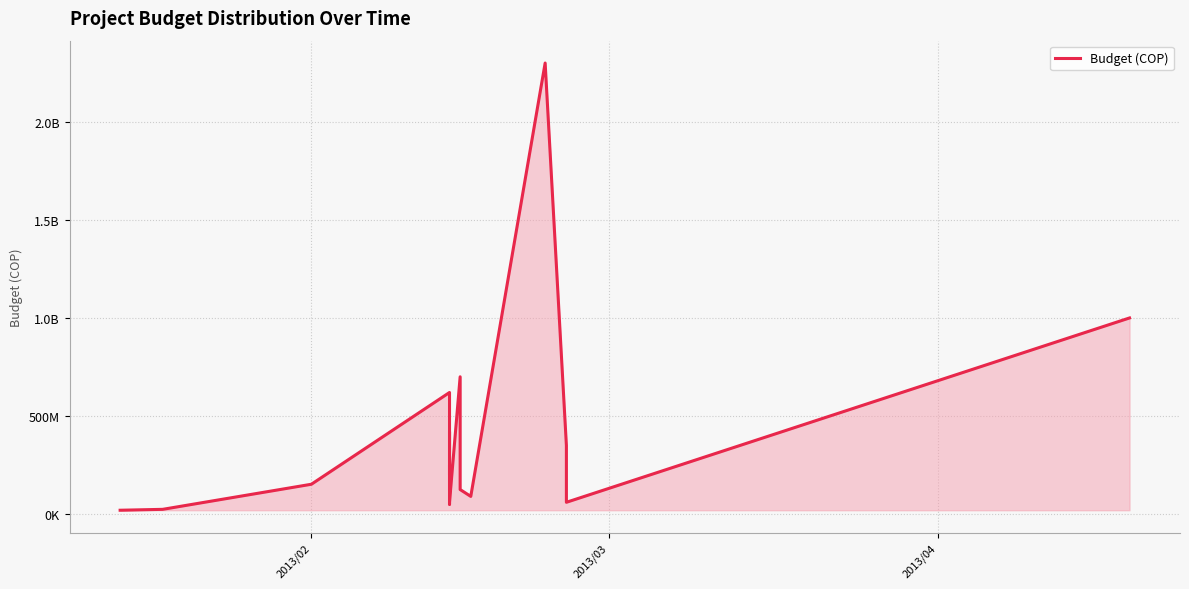

The chart shows a value of 68088211 at 8. True or false?

False